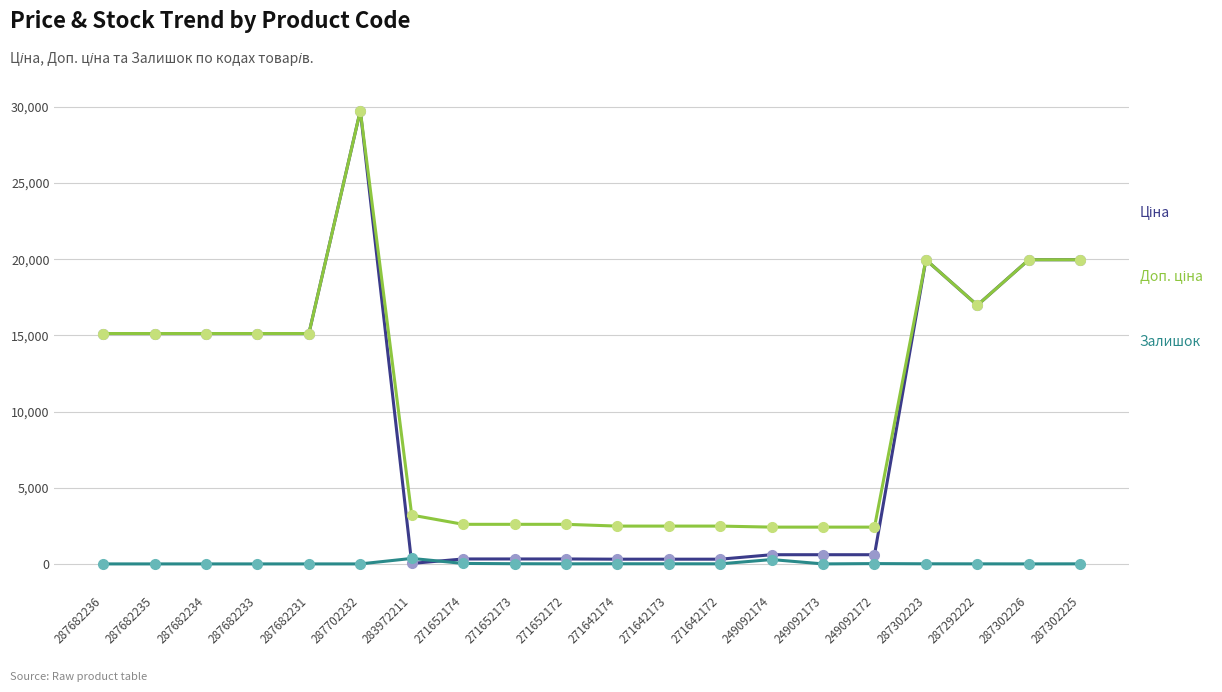

How many categories are shown in the chart?

20